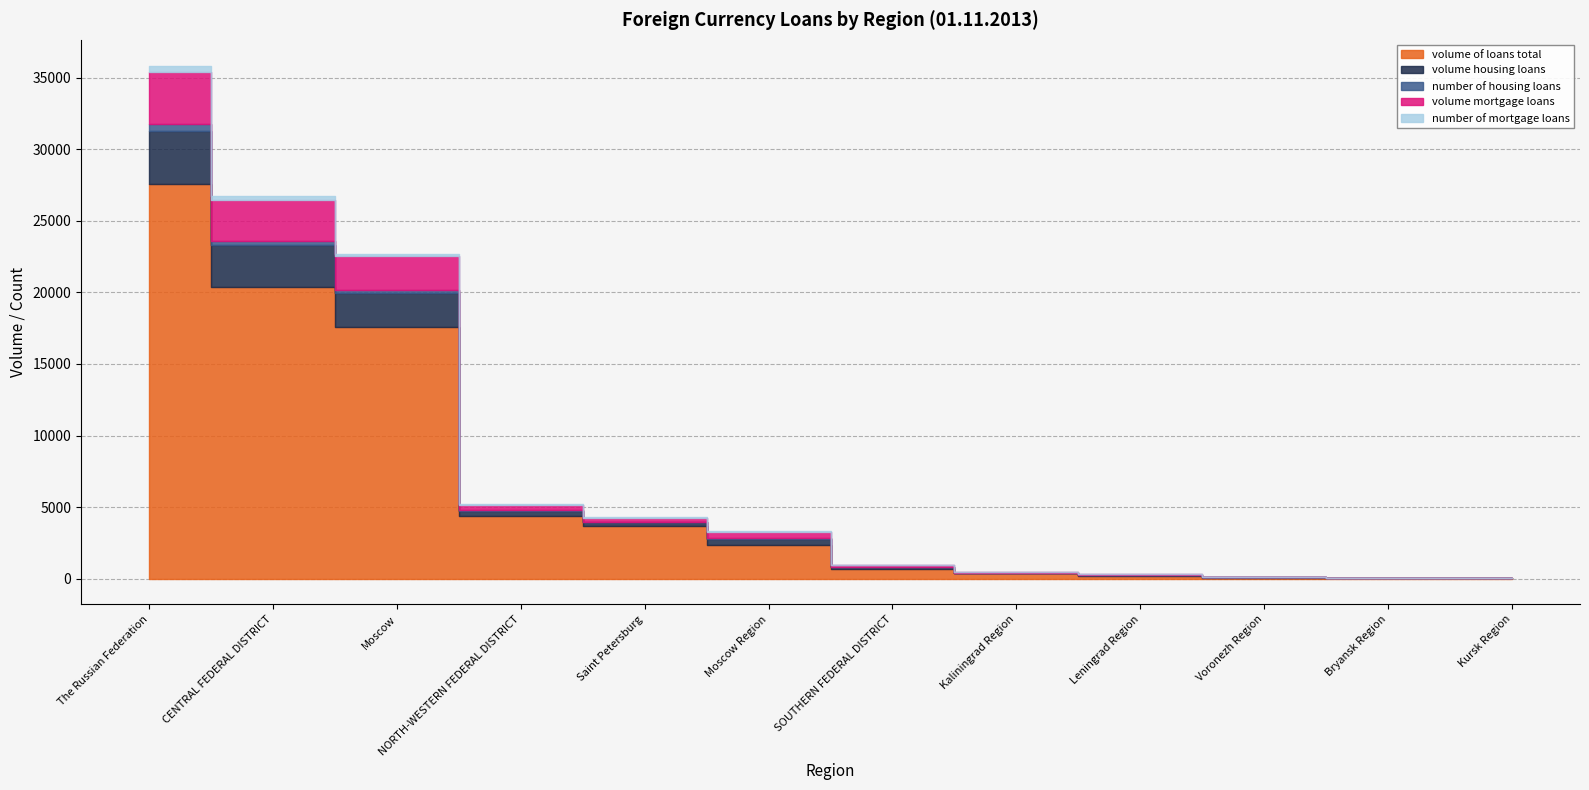

True or false: volume housing loans has more than 0 interior local peaks.

True